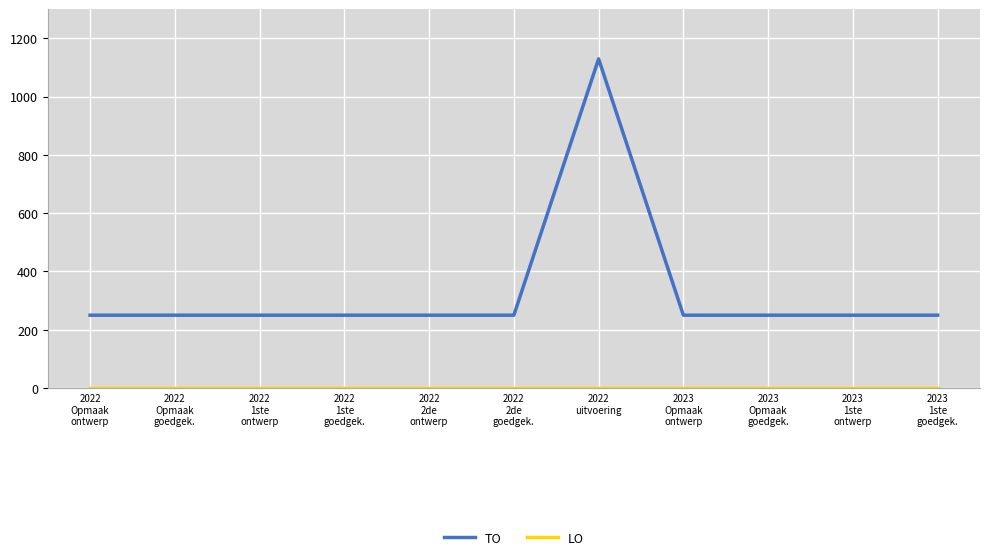

What is the maximum value for TO?

1129